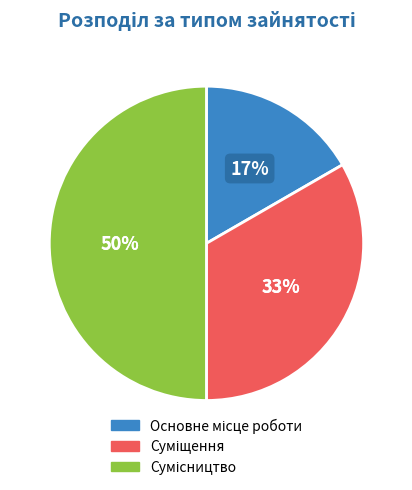

To the nearest percent, what percentage of the pie is Сумісництво?

50%